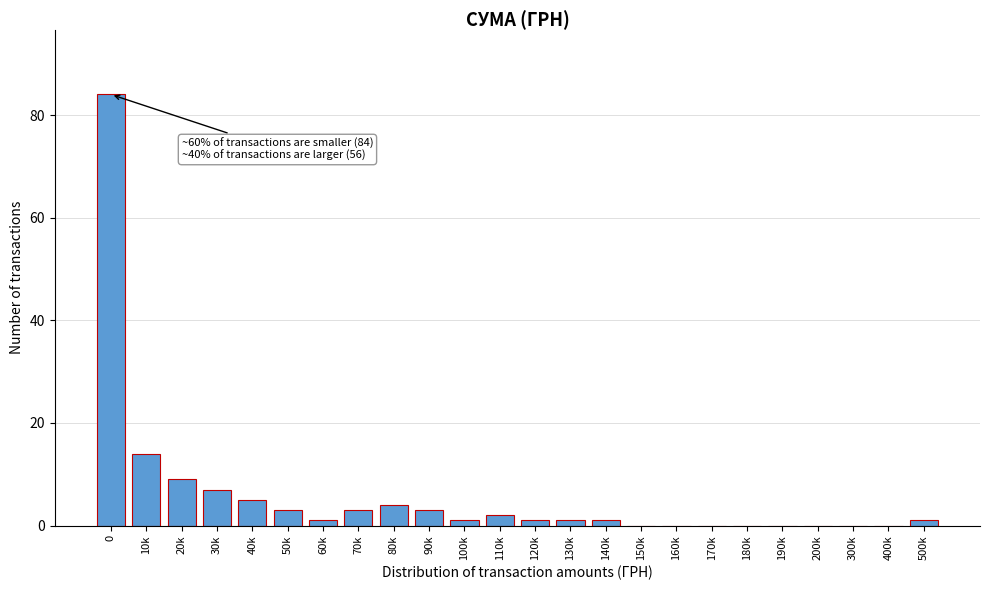

Reading left to right, extract all data points from this chart.

0=84	10k=14	20k=9	30k=7	40k=5	50k=3	60k=1	70k=3	80k=4	90k=3	100k=1	110k=2	120k=1	130k=1	140k=1	150k=0	160k=0	170k=0	180k=0	190k=0	200k=0	300k=0	400k=0	500k=1